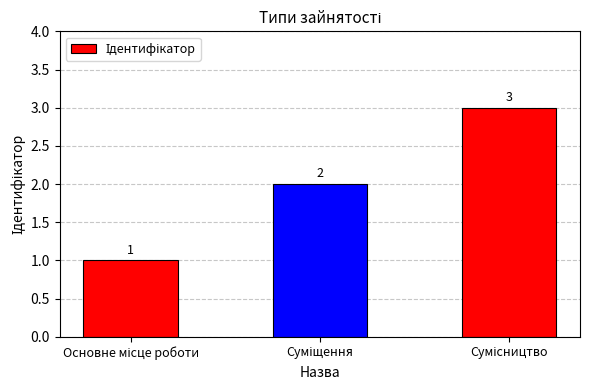

What is the maximum value shown in the chart?

3